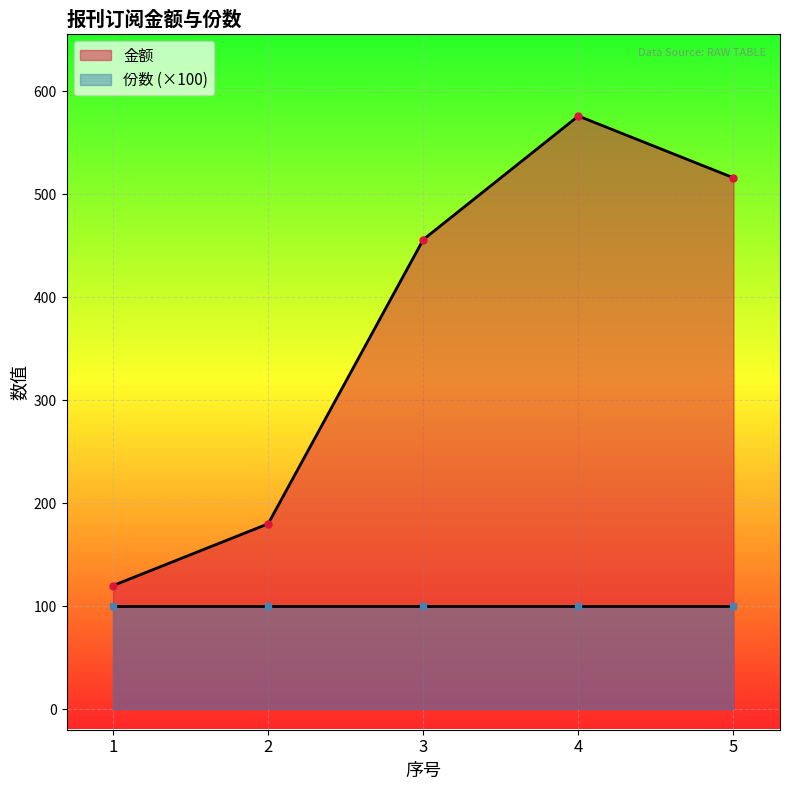

Reading right to left, transcribe all the data shown in this chart.

5=516	4=576	3=456	2=180	1=120